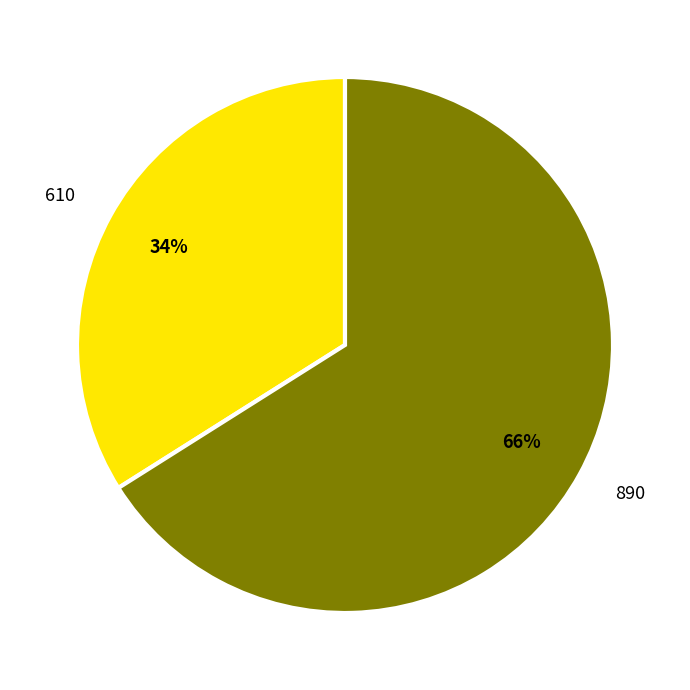

True or false: 610 accounts for 22% of the total.

False